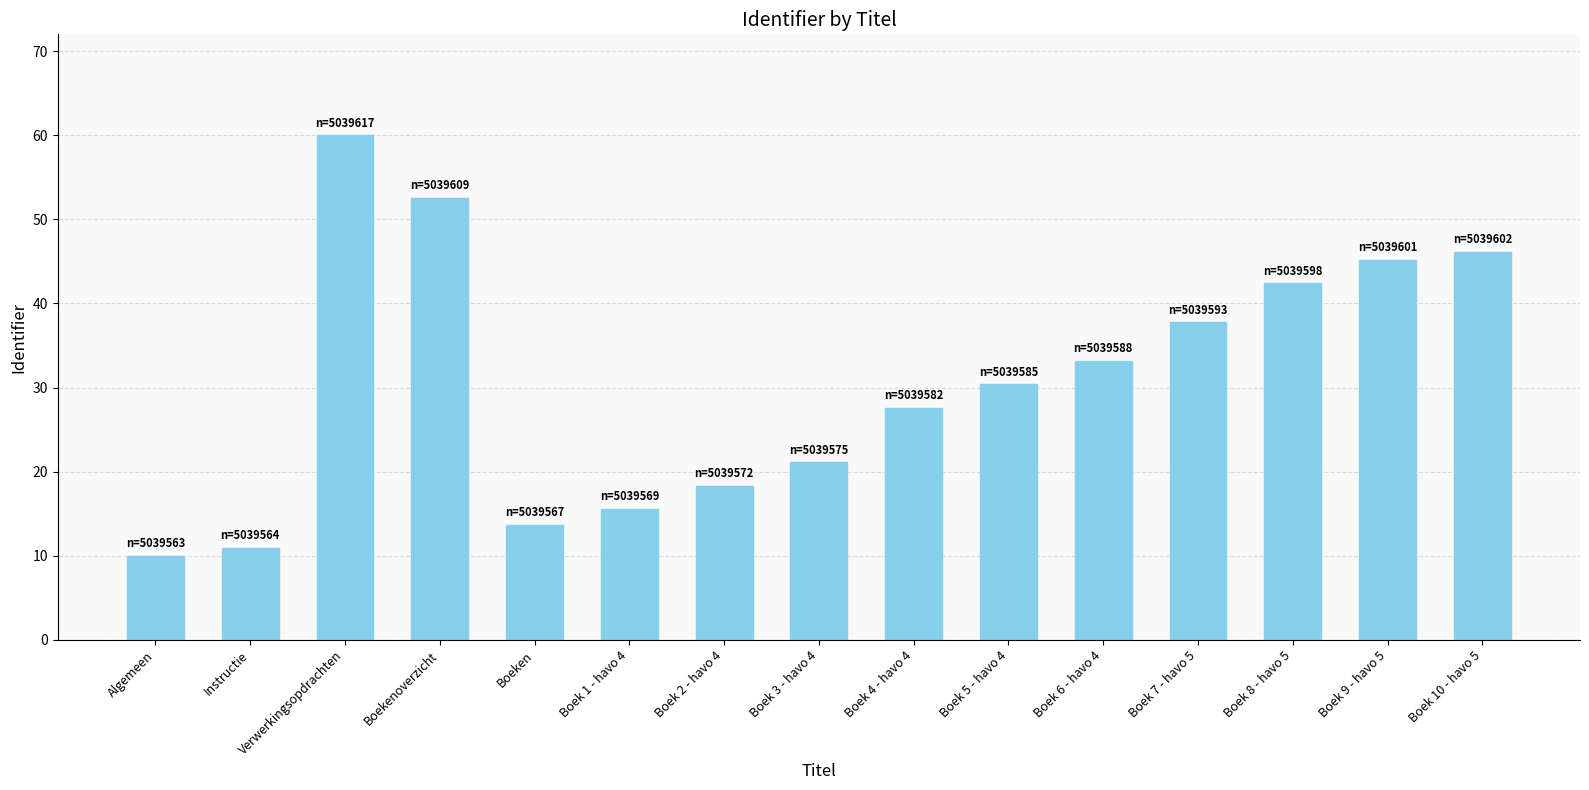

What is the maximum value shown in the chart?

60.0